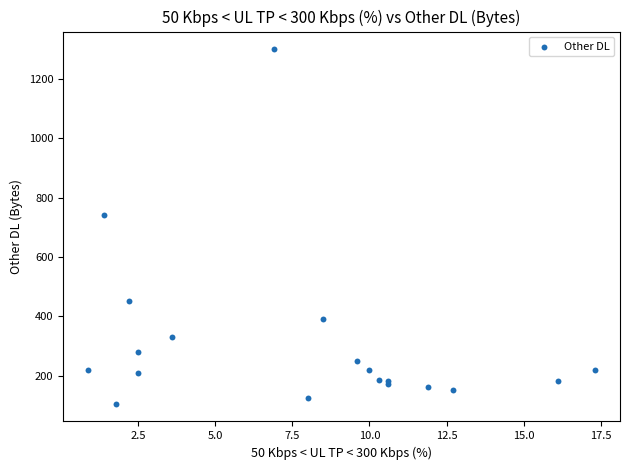

What Y value in the scatter plot is closest to 702?

740